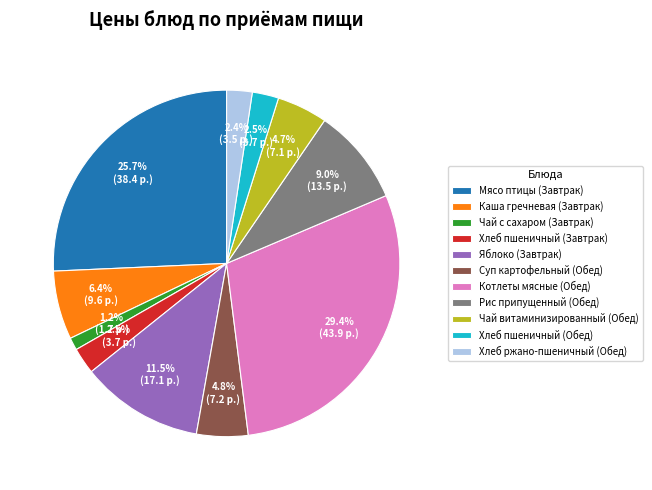

To the nearest percent, what is the difference between the largest and smallest slice percentages?

28%